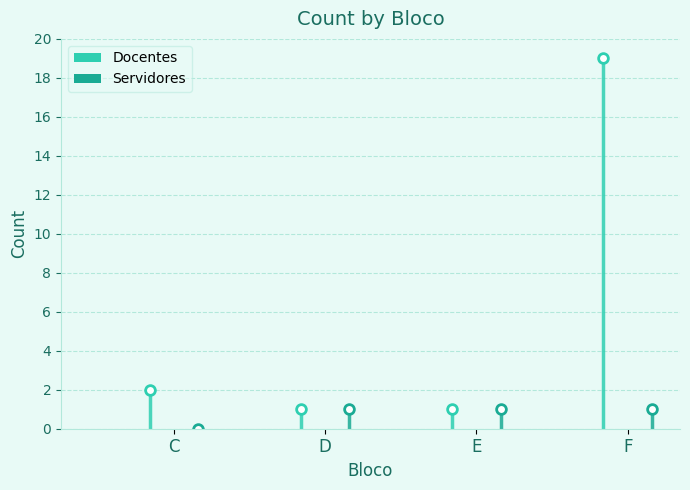

Reading left to right, extract all data points from this chart.

Docentes: C=2	D=1	E=1	F=19
Servidores: C=0	D=1	E=1	F=1